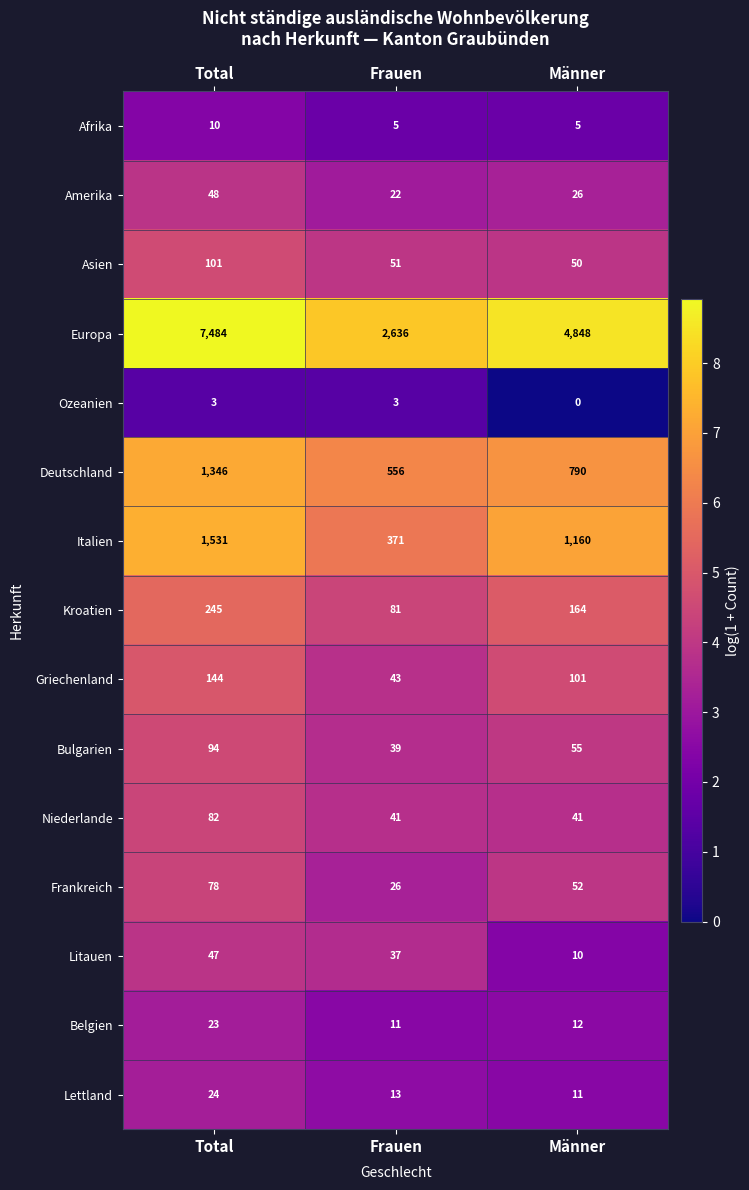

List the series in order of their peak value, lowest first.

Ozeanien, Afrika, Belgien, Lettland, Litauen, Amerika, Frankreich, Niederlande, Bulgarien, Asien, Griechenland, Kroatien, Deutschland, Italien, Europa